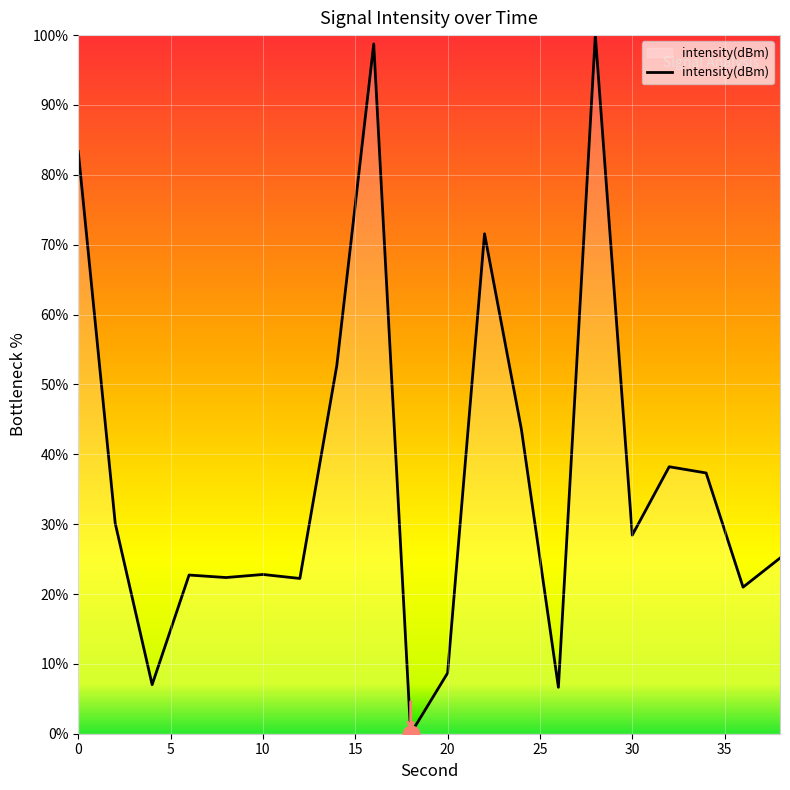

What is the difference between the maximum and minimum values?

100.0